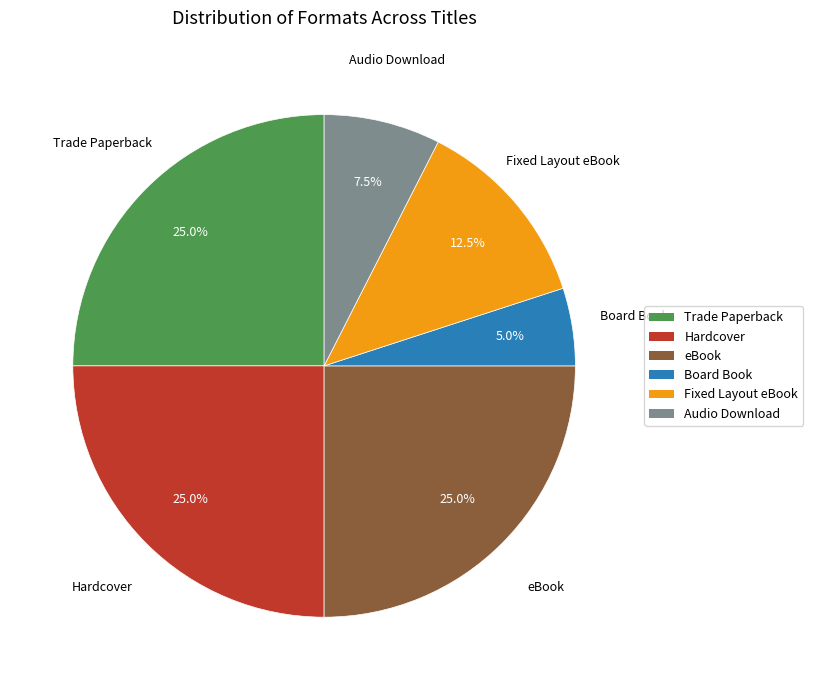

Approximately how many times larger is the value at Trade Paperback compared to eBook?

1.0